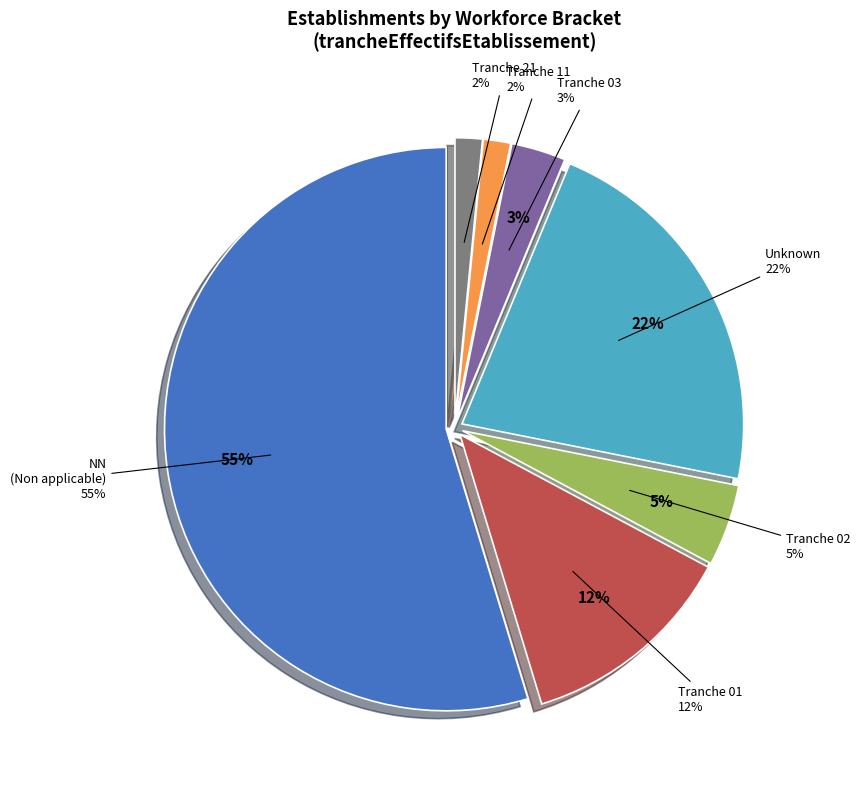

Between  and NN, which is larger?

NN